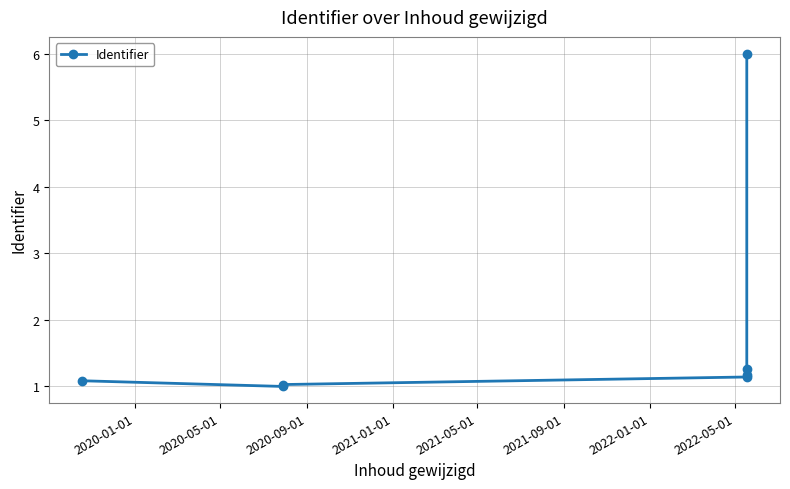

Reading right to left, list all the values displayed in this chart.

6.0	1.3	1.2	1.1	1.0	1.0	1.1